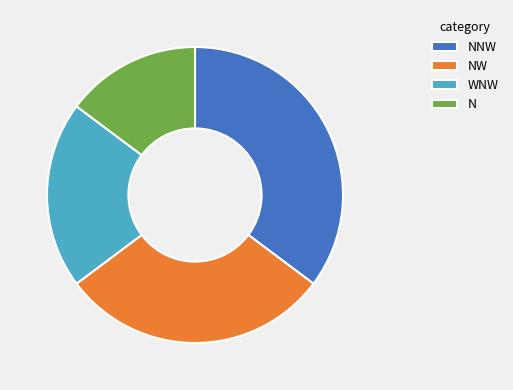

Count the number of slices in the pie.

4